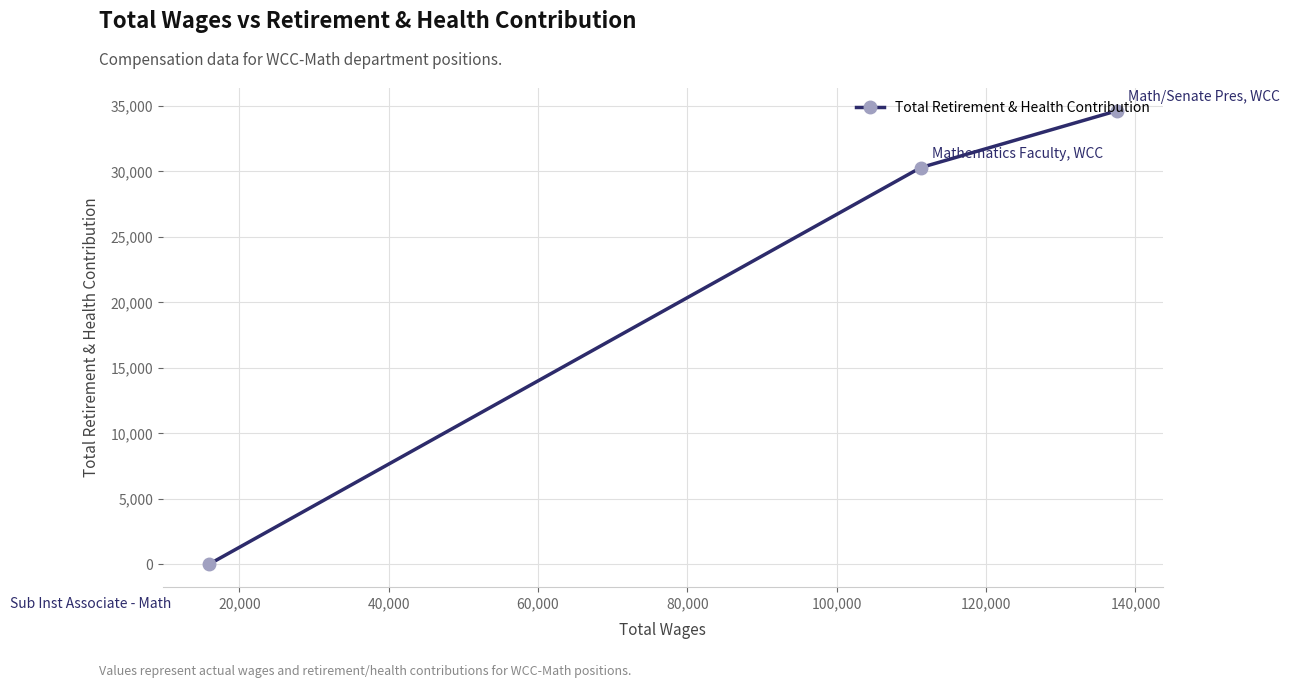

How many data points are less than 30294?

1